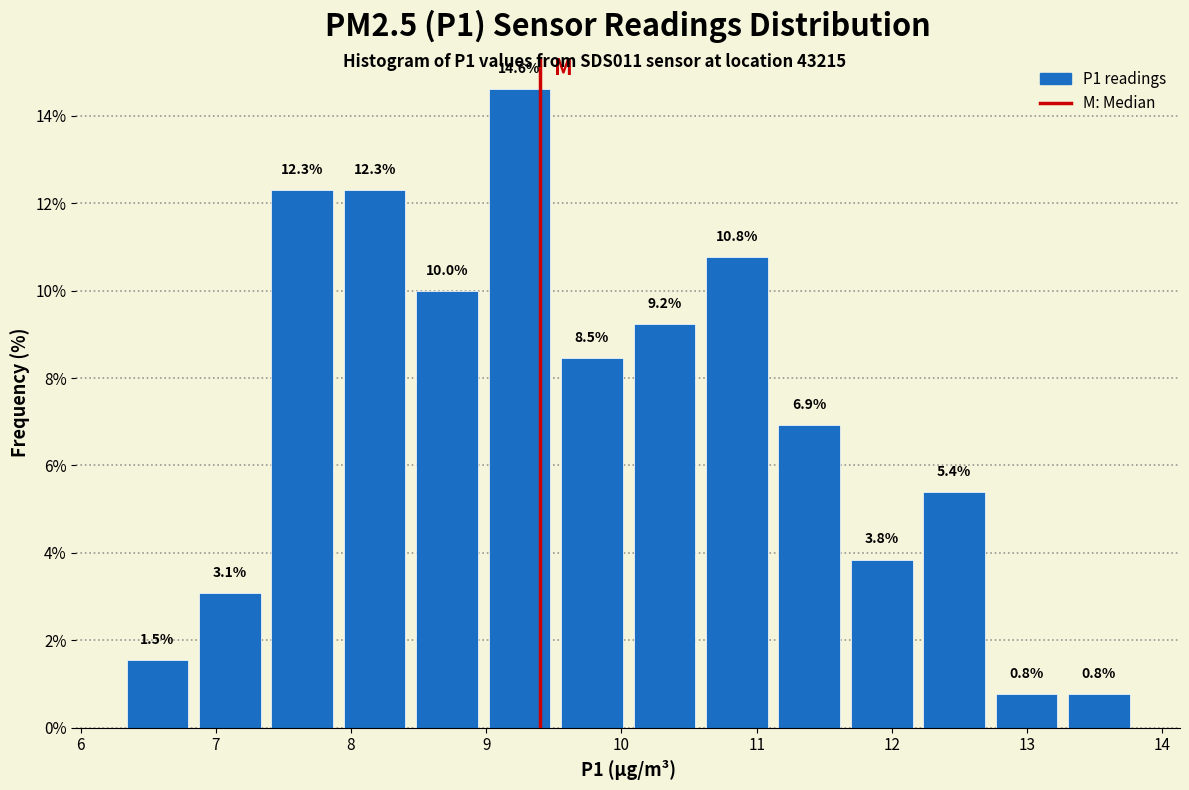

Reading left to right, list every bar in this chart as the range it spans on the x-axis followed by its height. The bar edges are not printed on the chart, so give them approximately, as read against the axis.

6.3 to 6.8: 1.5
6.8 to 7.4: 3.1
7.4 to 7.9: 12.3
7.9 to 8.4: 12.3
8.4 to 9.0: 10.0
9.0 to 9.5: 14.6
9.5 to 10.1: 8.5
10.1 to 10.6: 9.2
10.6 to 11.1: 10.8
11.1 to 11.7: 6.9
11.7 to 12.2: 3.8
12.2 to 12.7: 5.4
12.7 to 13.3: 0.8
13.3 to 13.8: 0.8